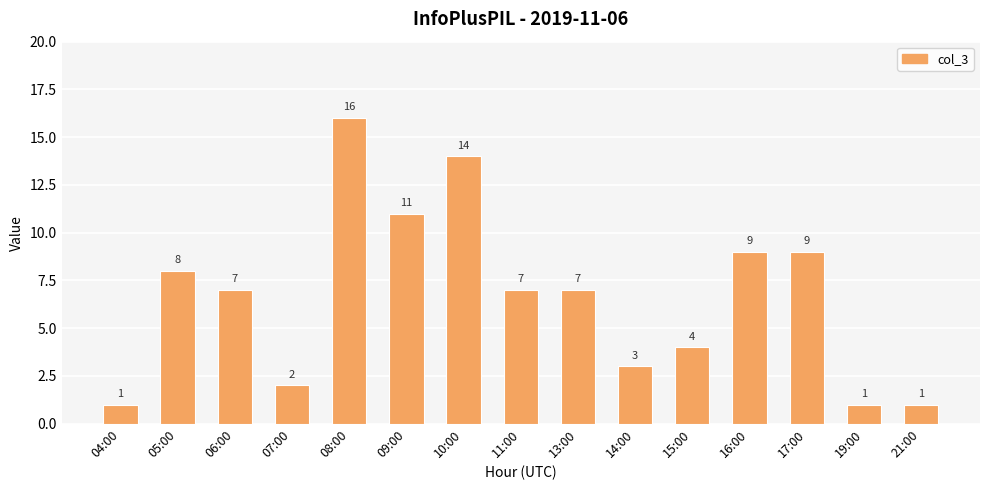

What is the difference between the maximum and second lowest values?

15